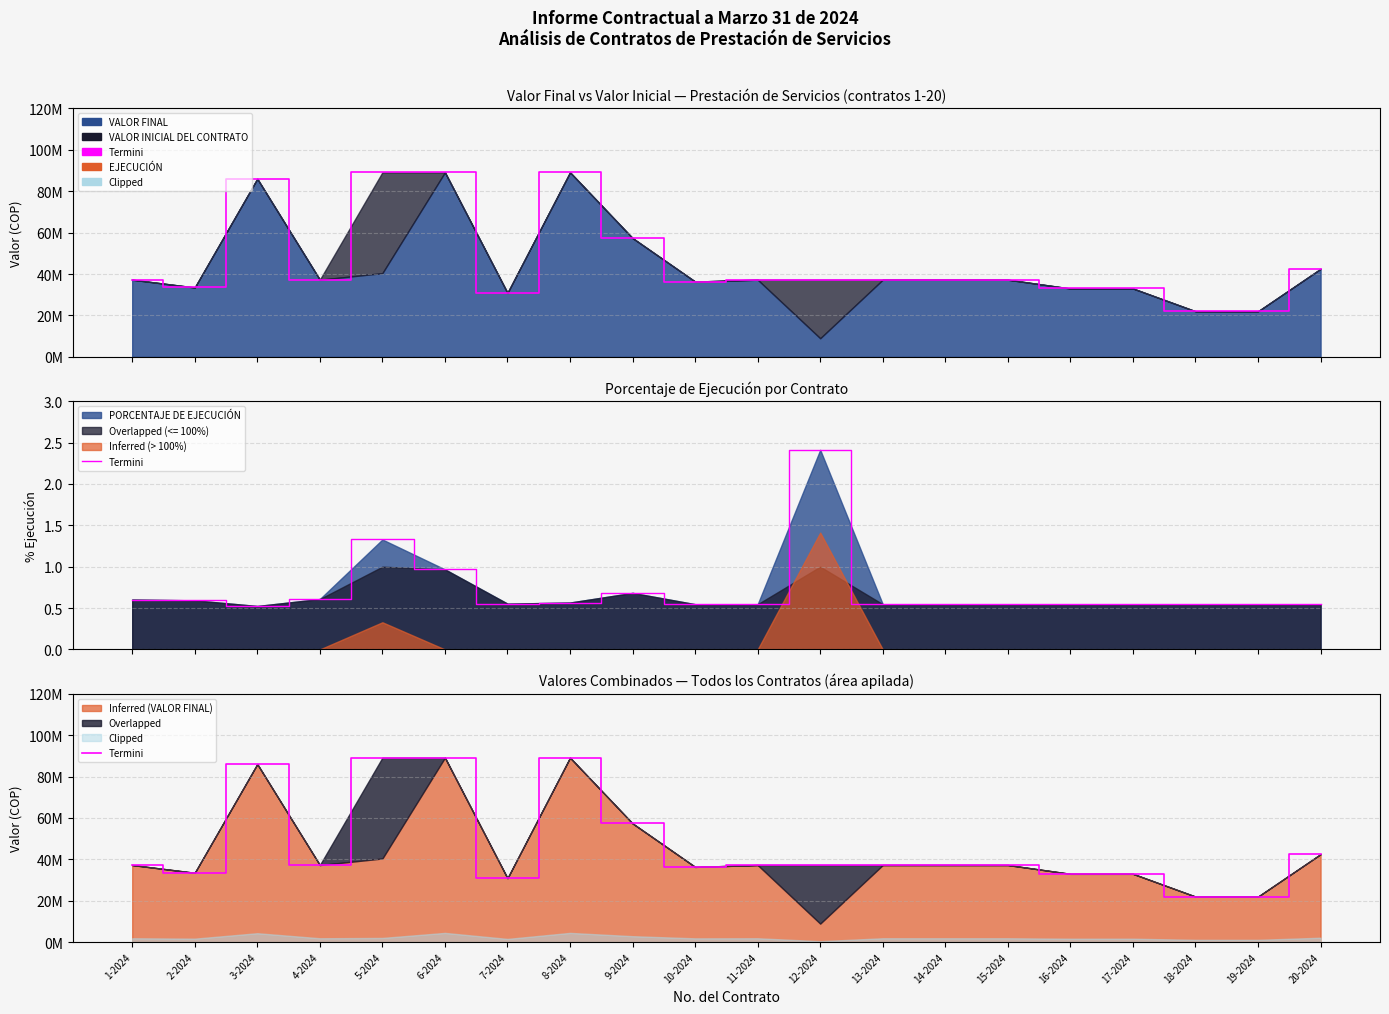

What is the difference between the maximum and minimum values?

67150000